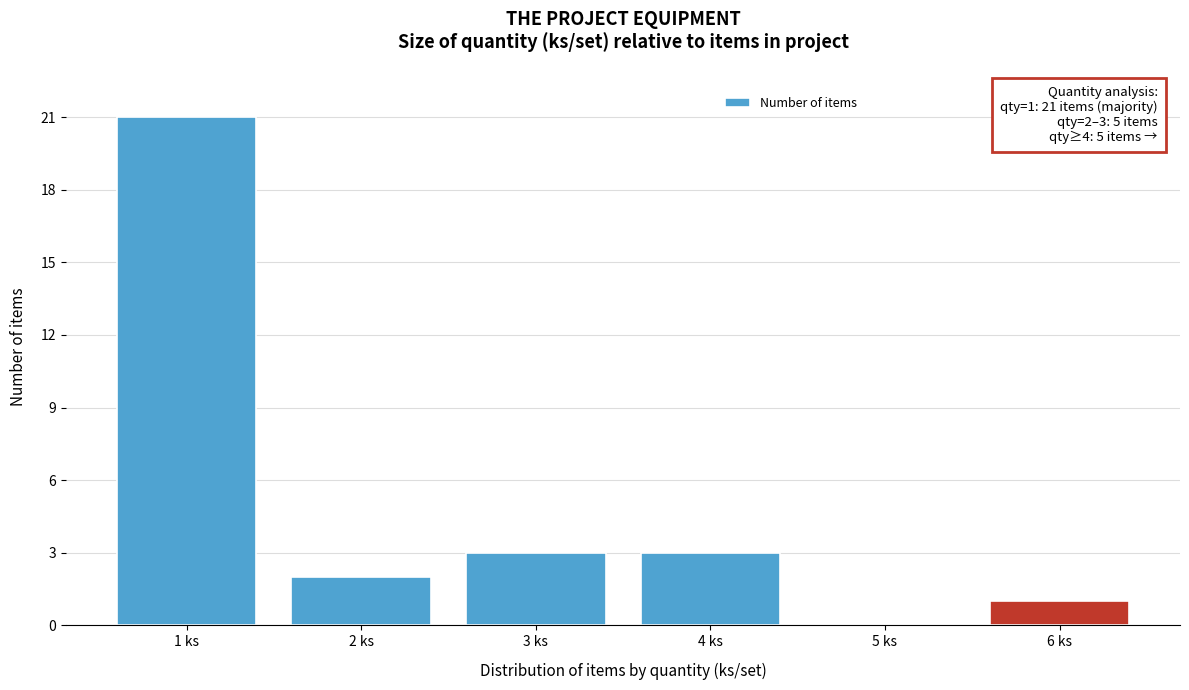

Reading right to left, list all the values displayed in this chart.

6 ks=1	5 ks=0	4 ks=3	3 ks=3	2 ks=2	1 ks=21